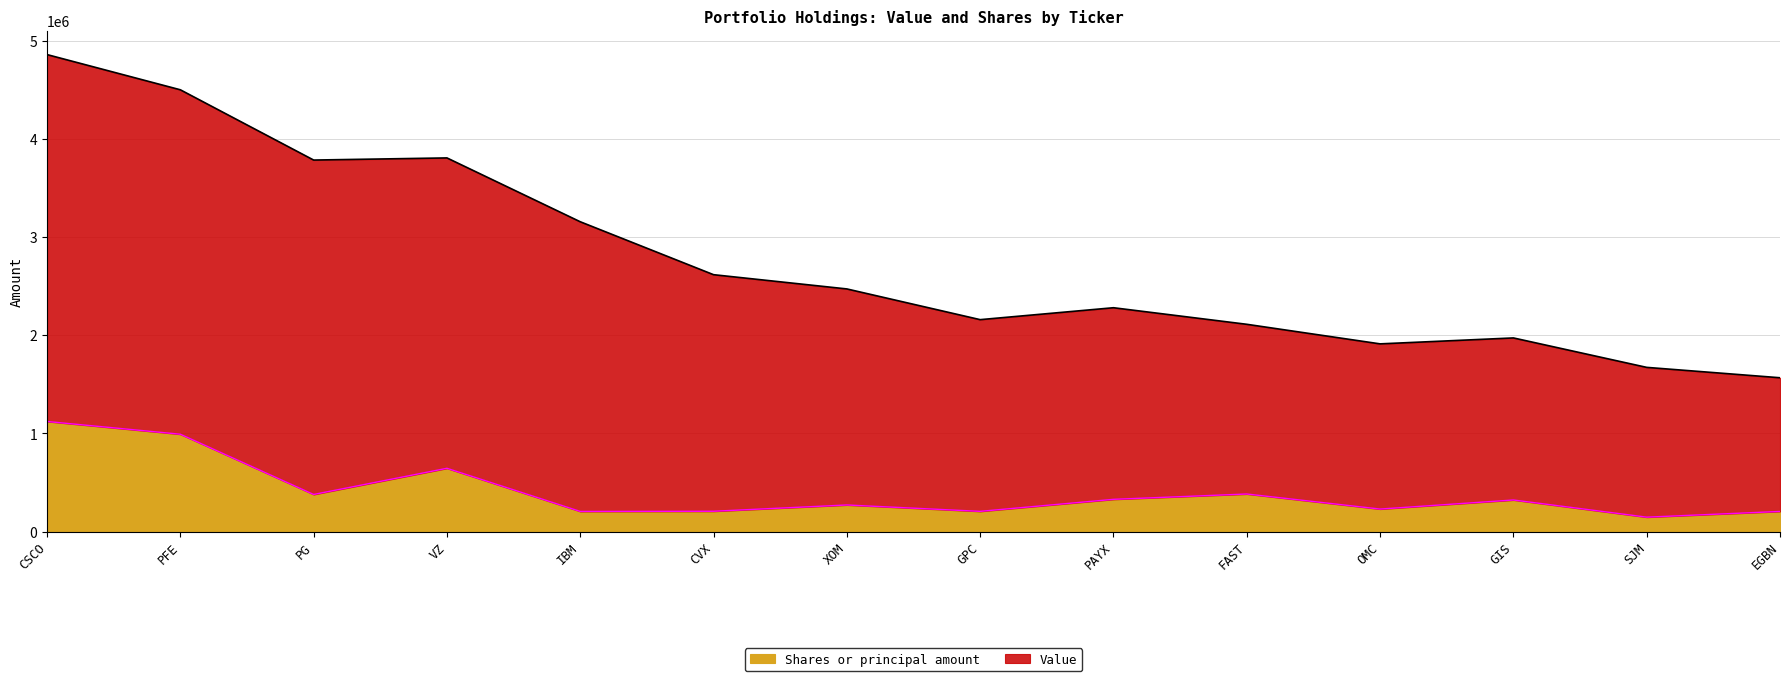

What is the label of the 7th point from the right?

GPC